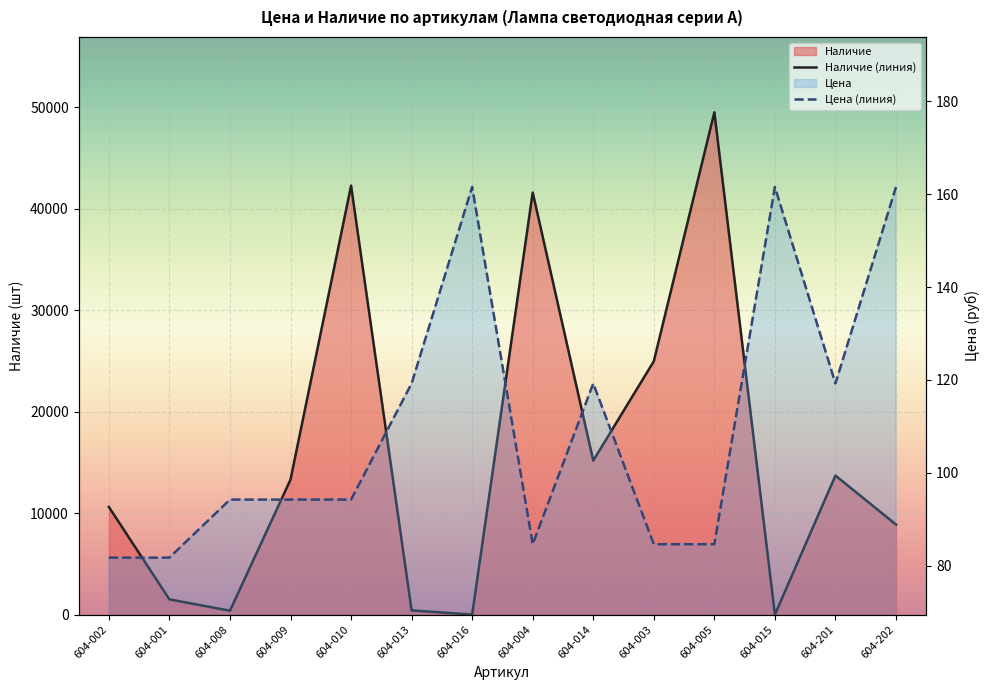

What is the value of the Цена (линия) point at the 8th from the left?

84.6